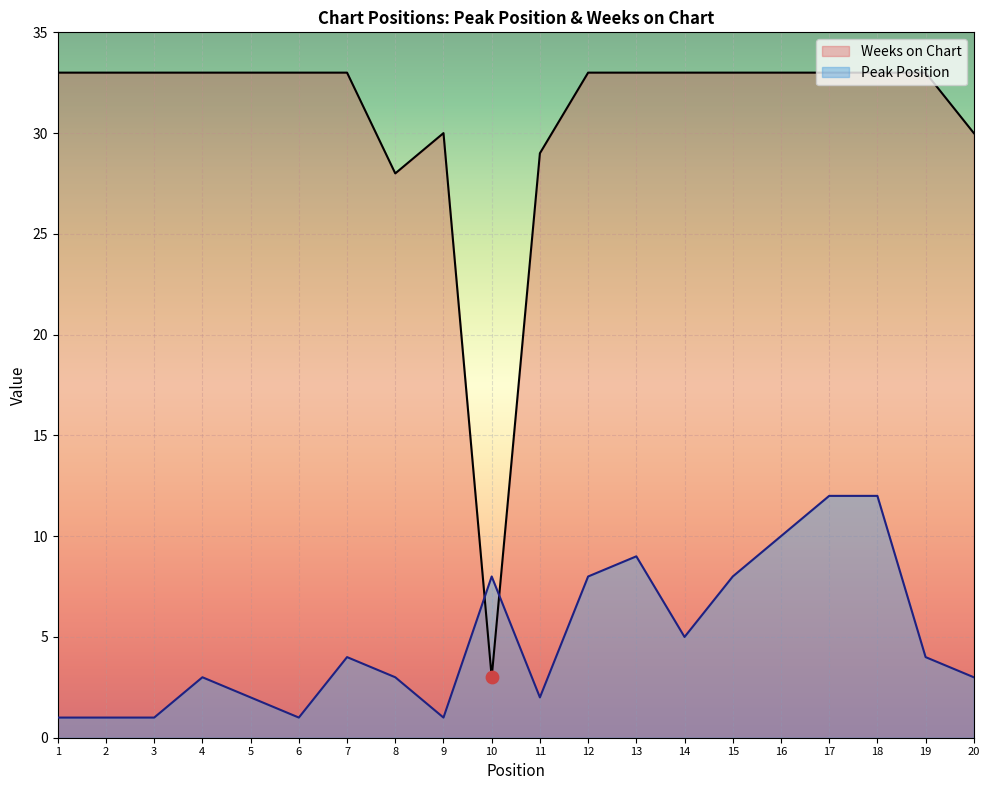

Which series has the largest total across all categories?

Weeks on Chart